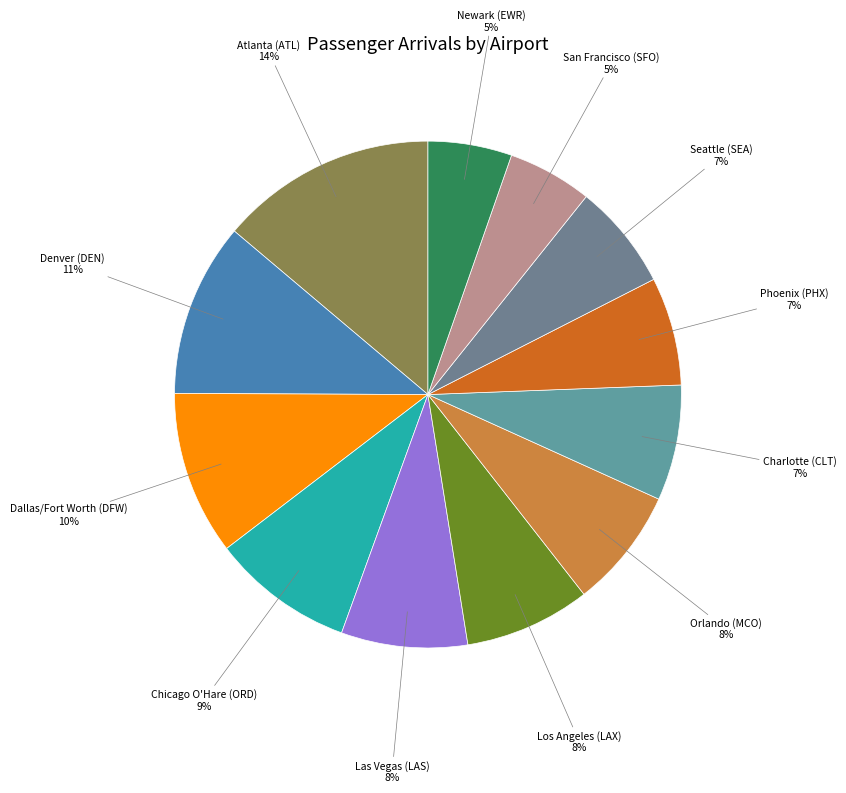

Count the number of slices in the pie.

12